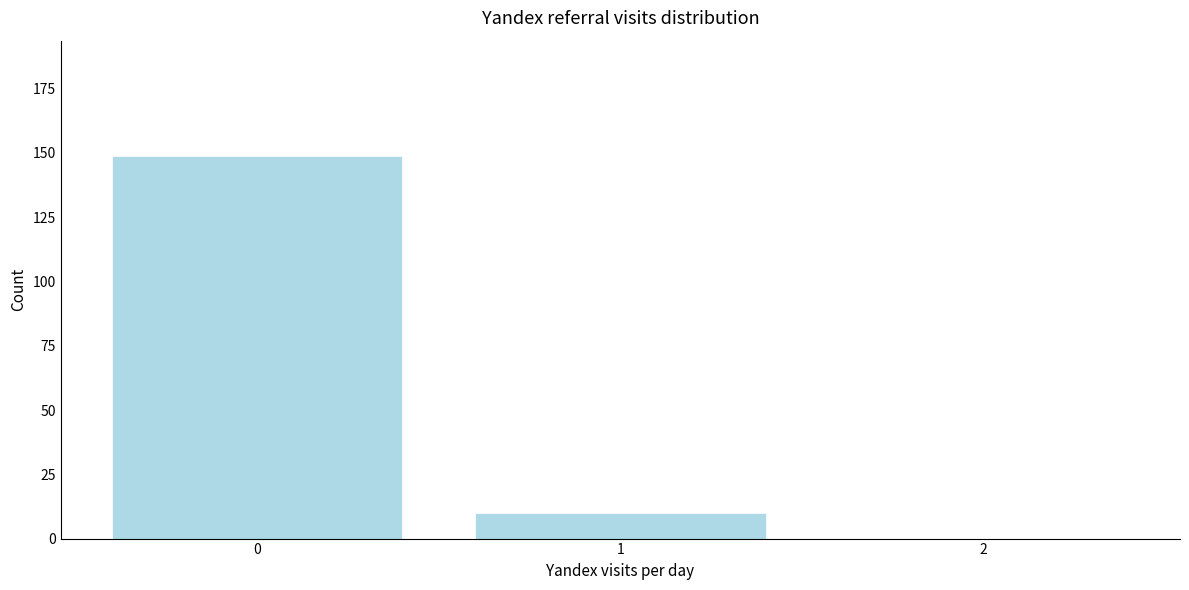

Reading left to right, extract all data points from this chart.

0=149	1=10	2=0